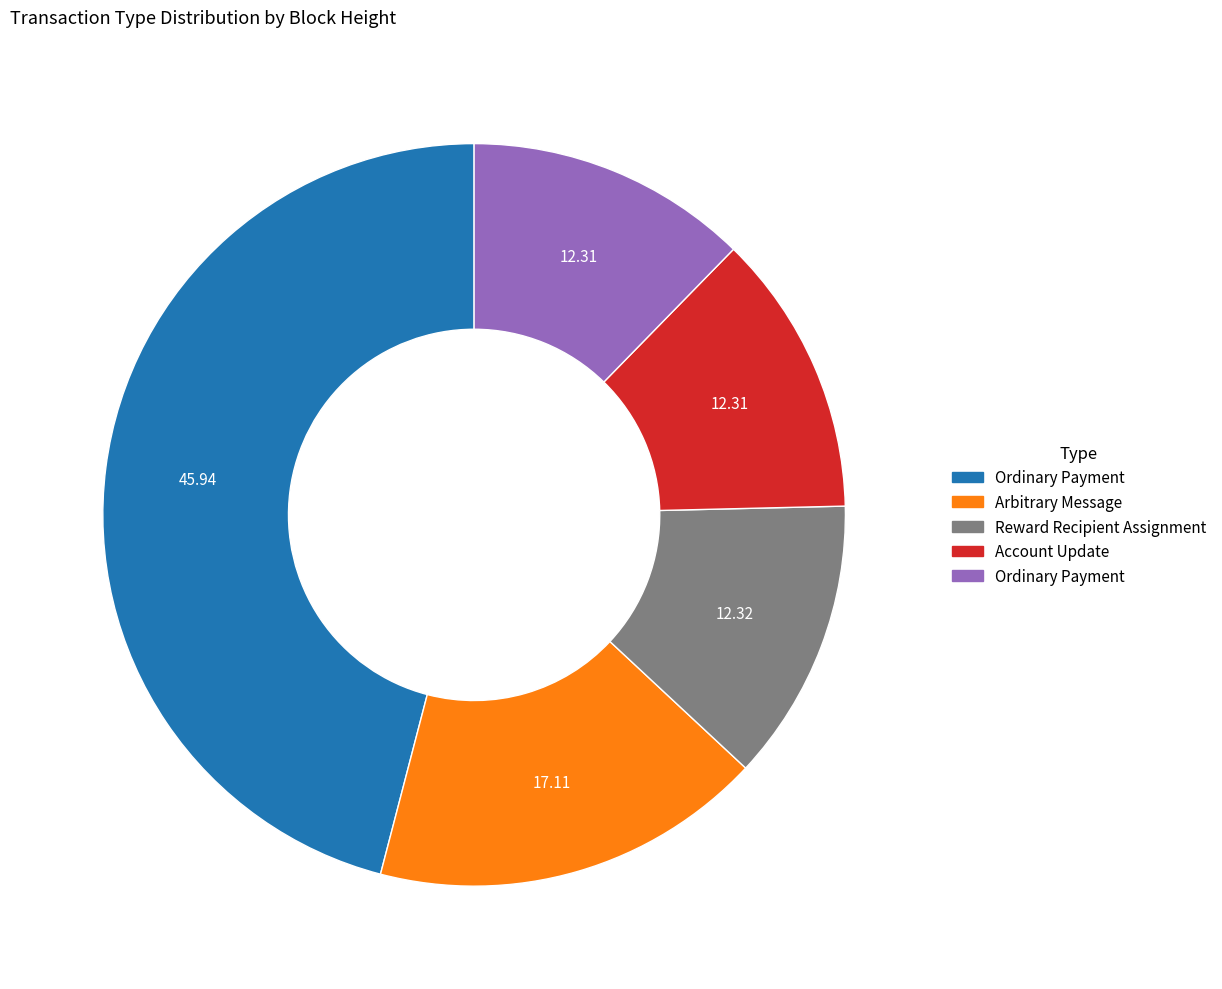

Is there any slice that represents more than half of the pie?

No